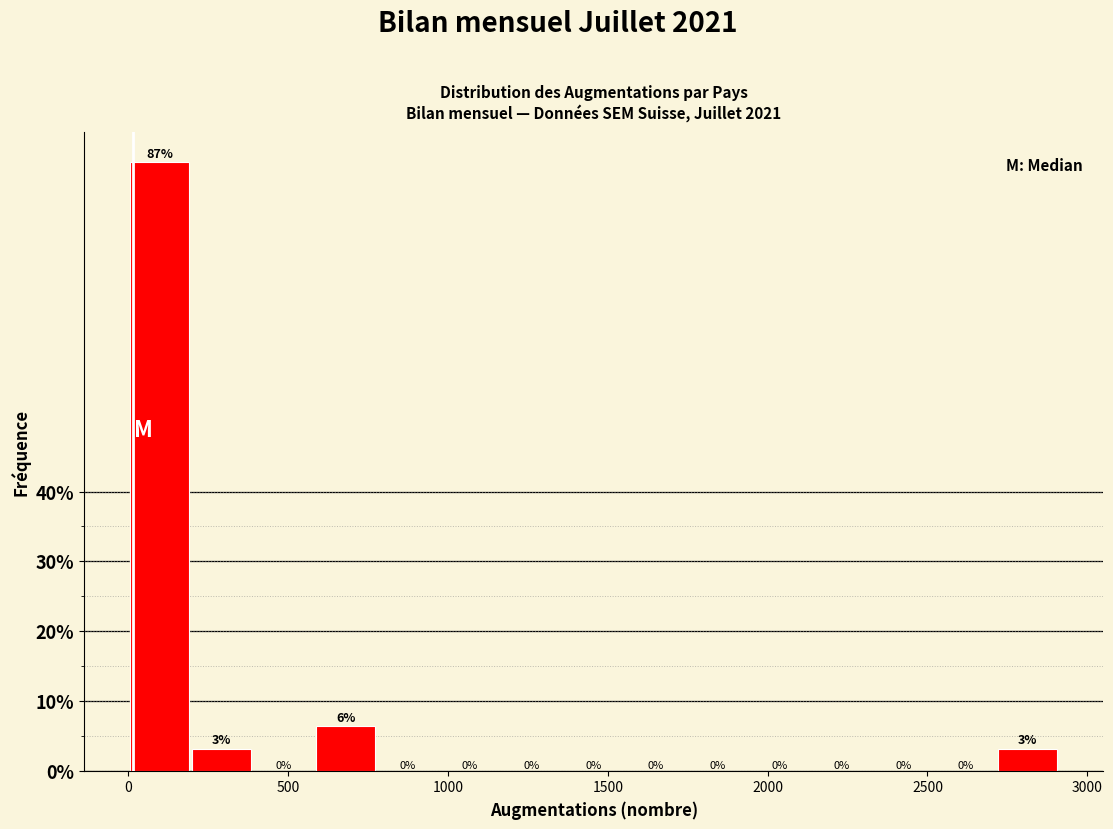

Read against the x-axis, roughly where is the centre of the tallest bar?

100